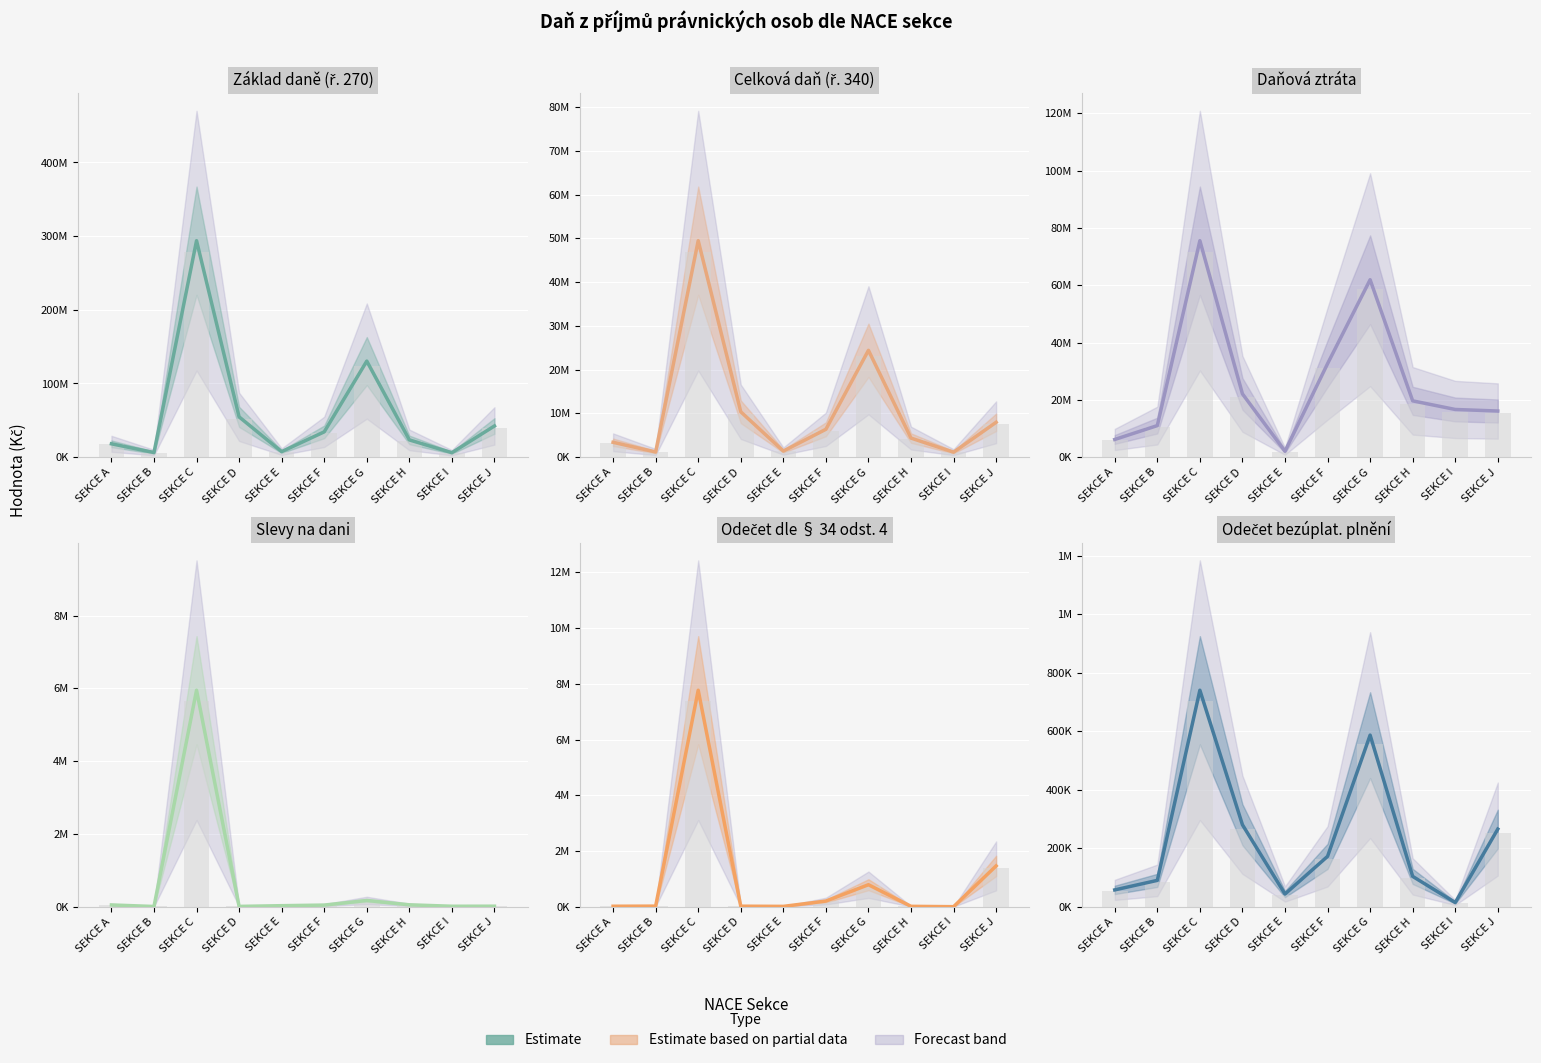

What is the difference between the highest and lowest values at SEKCE E?

7440108.7